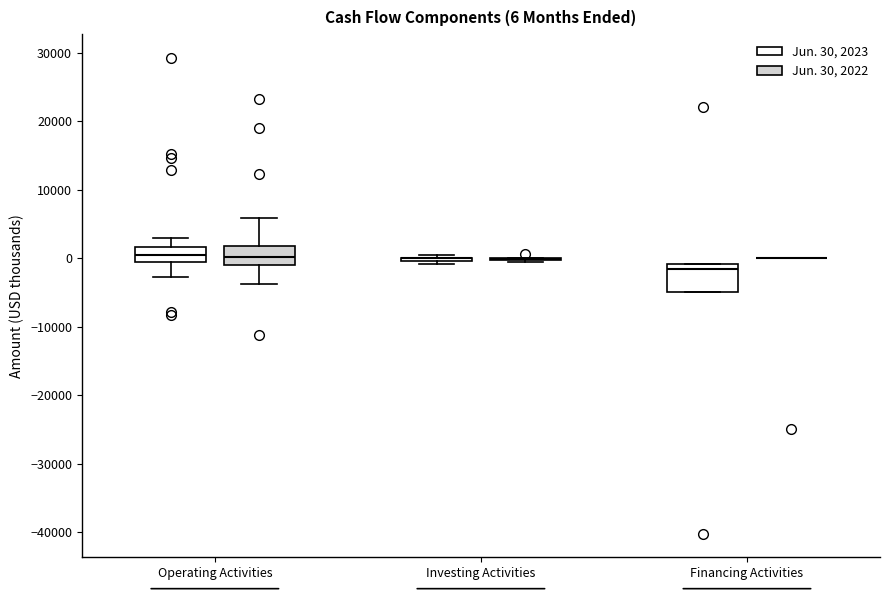

Which box is the tallest, from its lower edge to its upper edge?

Financing Activities (Jun. 30, 2023)